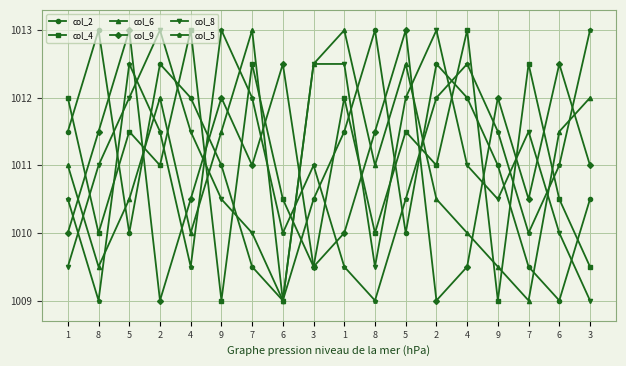

What are all the series names shown in the legend?

col_2, col_4, col_6, col_9, col_8, col_5